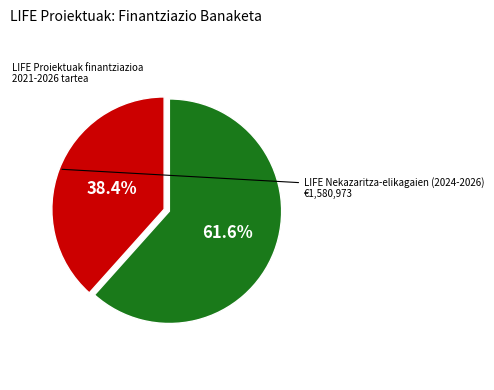

Does any single category account for the majority?

Yes